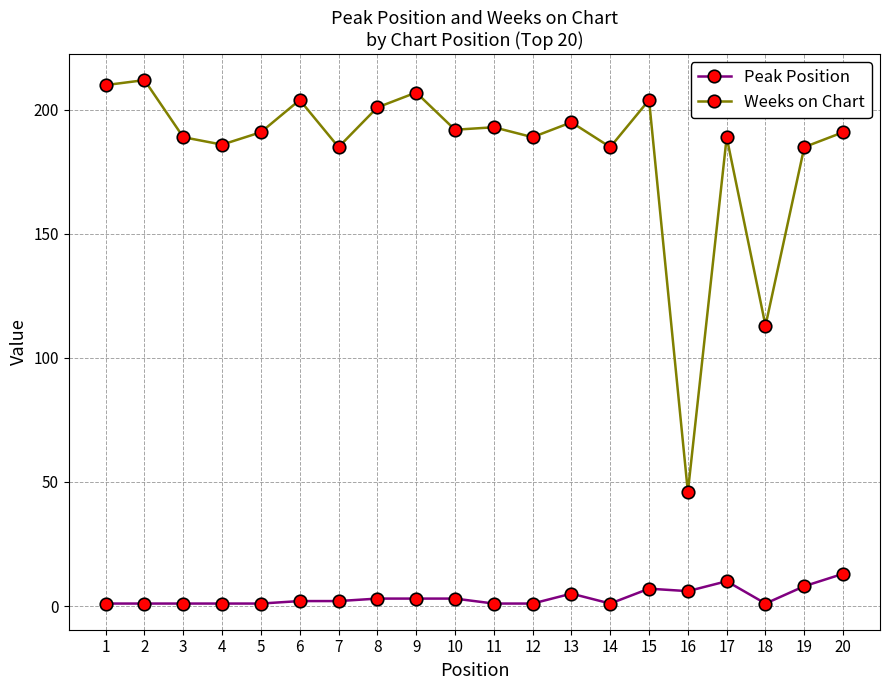

What is the average value of the Weeks on Chart series?

183